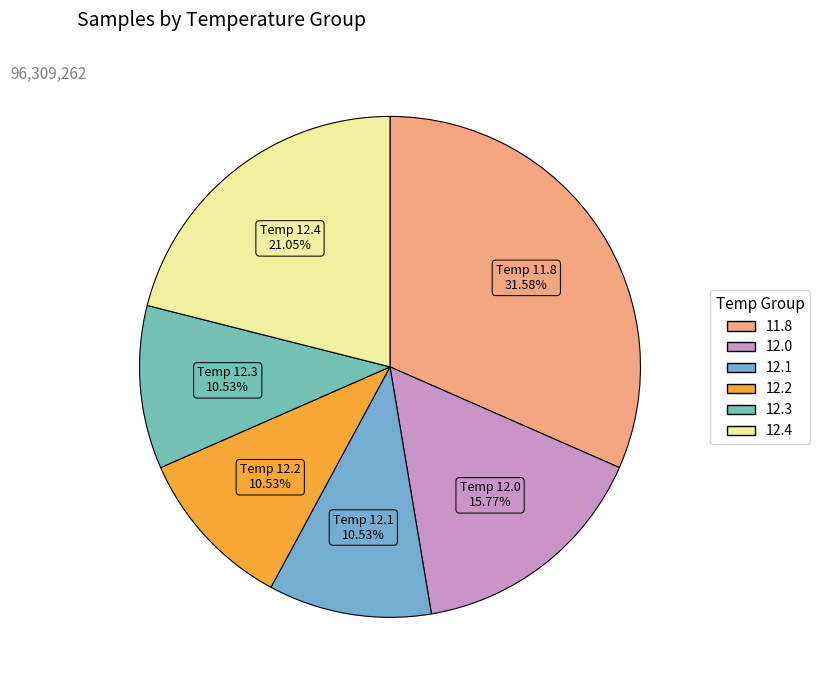

Count the number of slices in the pie.

6